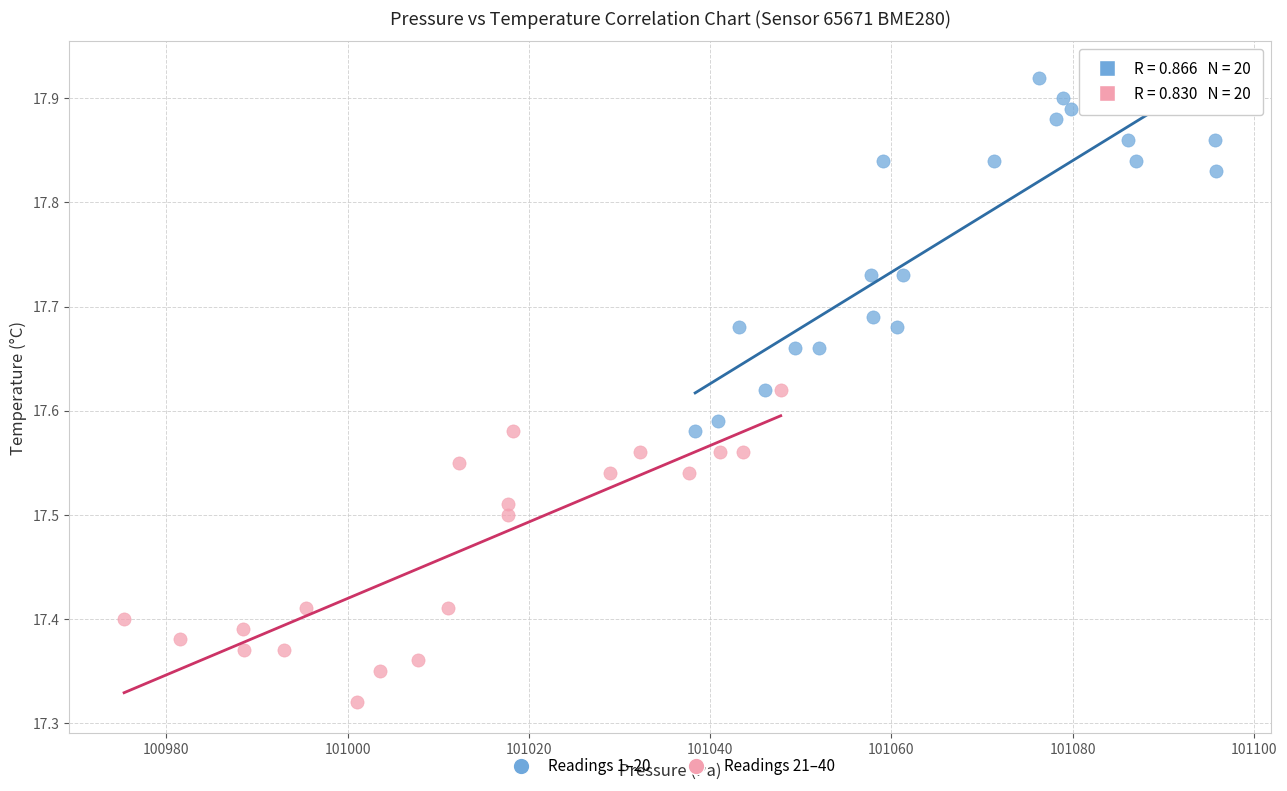

Which series reaches the minimum Y coordinate?

Readings 21–40